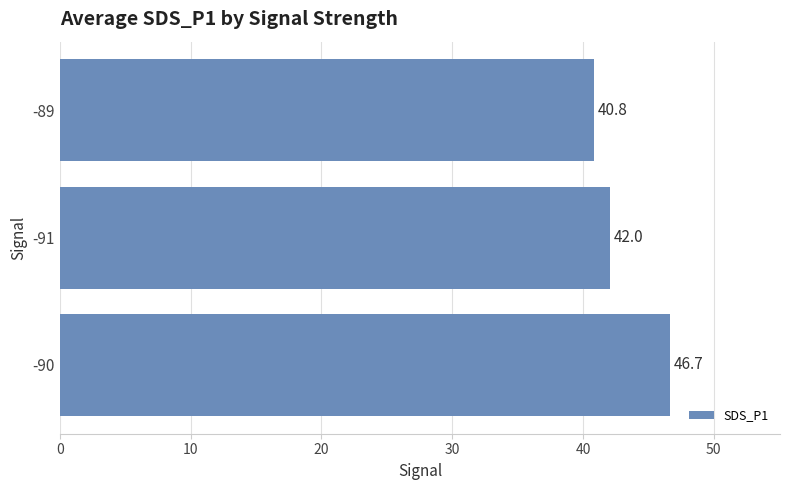

Rank the categories by value from highest to lowest.

-90, -91, -89